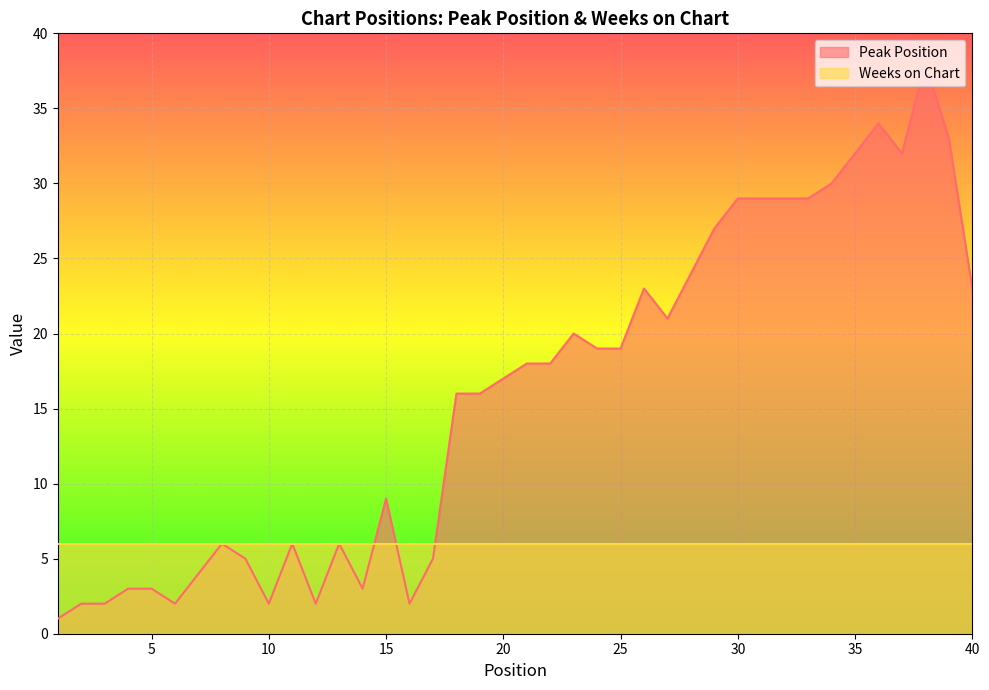

What is the greatest value displayed?

38